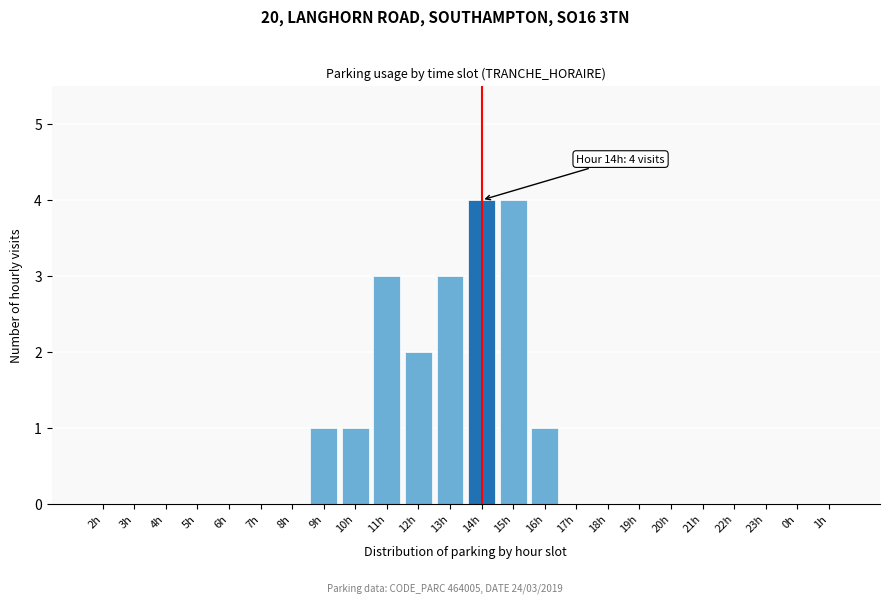

Reading left to right, extract all data points from this chart.

2h=0	3h=0	4h=0	5h=0	6h=0	7h=0	8h=0	9h=1	10h=1	11h=3	12h=2	13h=3	14h=4	15h=4	16h=1	17h=0	18h=0	19h=0	20h=0	21h=0	22h=0	23h=0	0h=0	1h=0